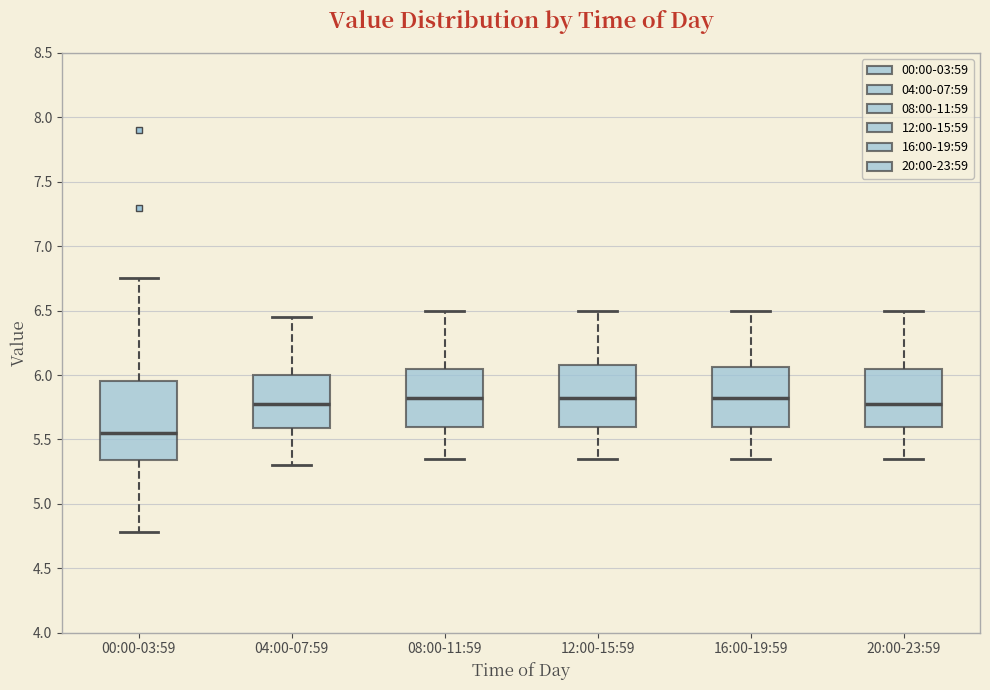

Comparing the boxes themselves (not the whiskers), which one is the tallest?

00:00-03:59